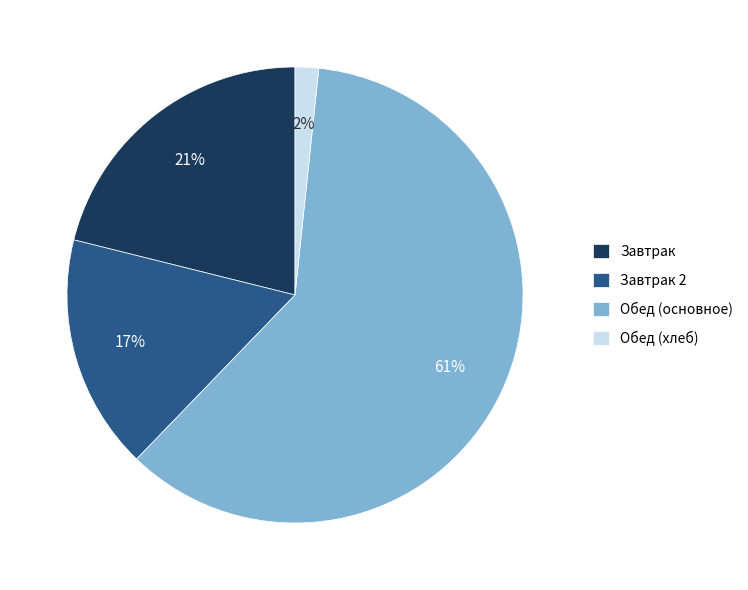

How many segments does this pie chart have?

4